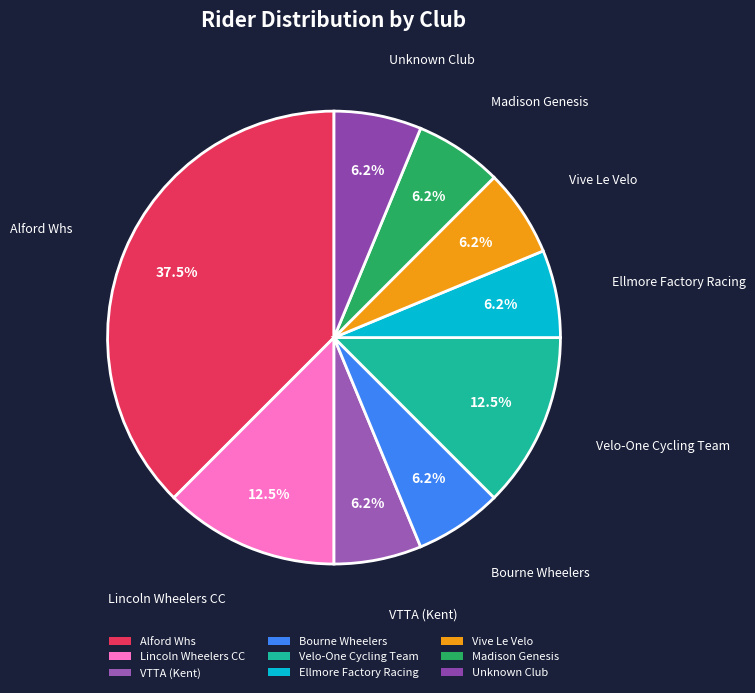

What percentage is NOT represented by Lincoln Wheelers CC?

87.5%